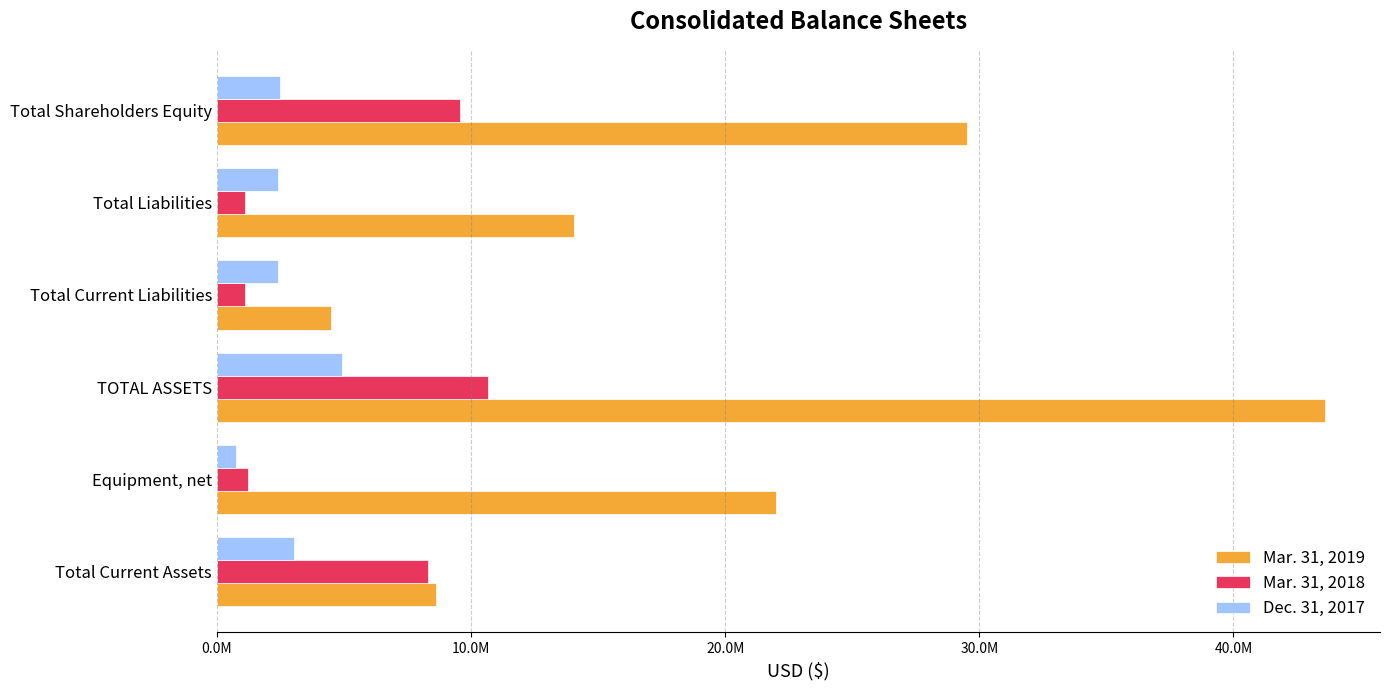

What are all the series names shown in the legend?

Mar. 31, 2019, Mar. 31, 2018, Dec. 31, 2017